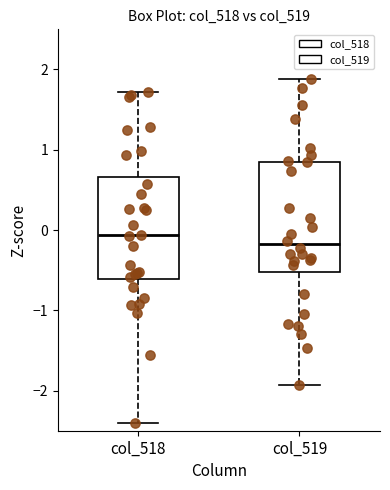

Where does the upper whisker of the box for col_518 end on the y-axis? The values are not printed on the chart, so give them approximately, as read against the axis.

1.7